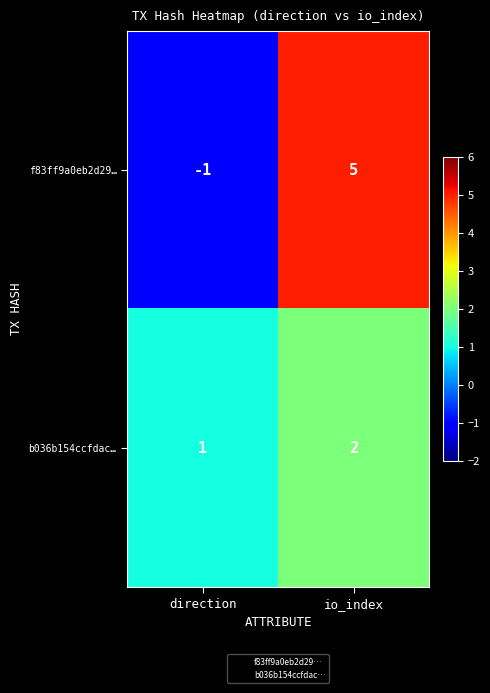

At which category is the sum across all series the highest?

io_index